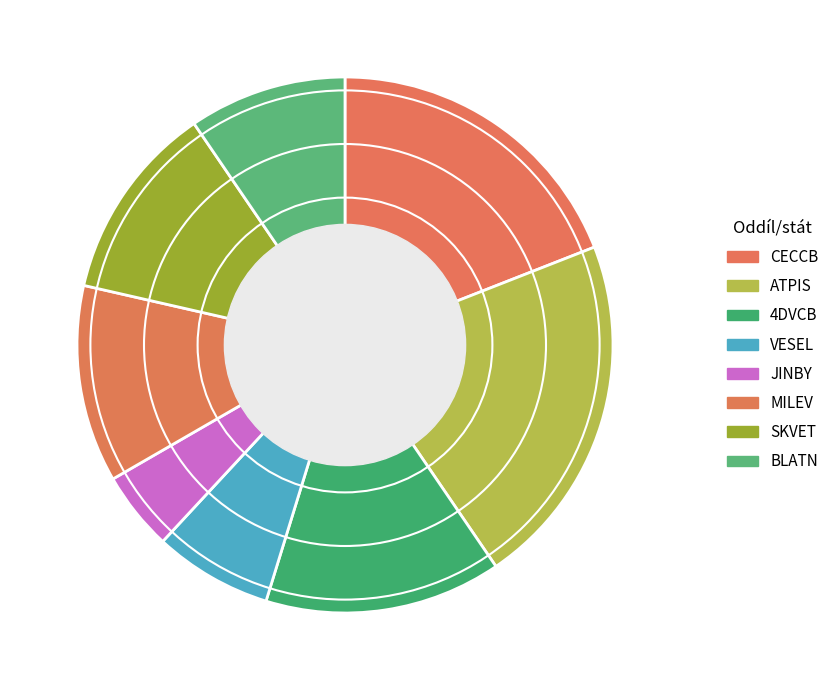

How many slices are in this pie chart?

8